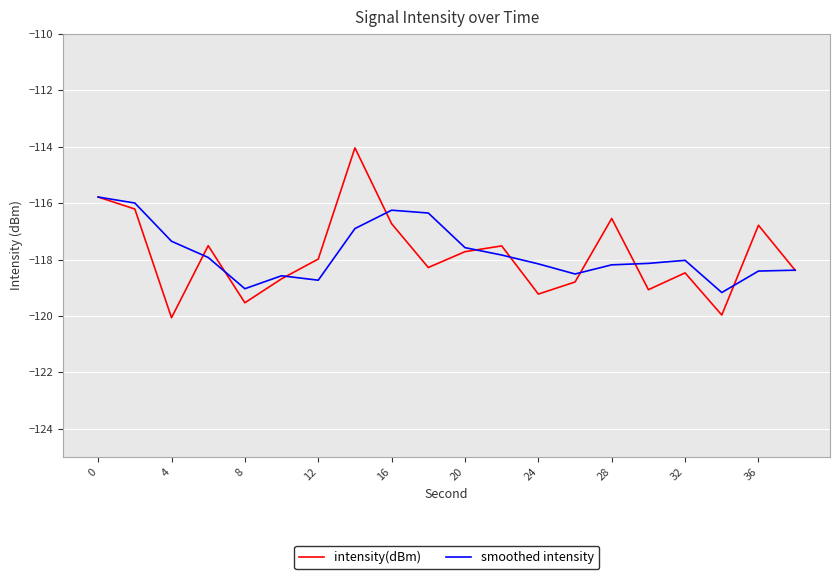

True or false: smoothed intensity and intensity(dBm) cross at least once.

True